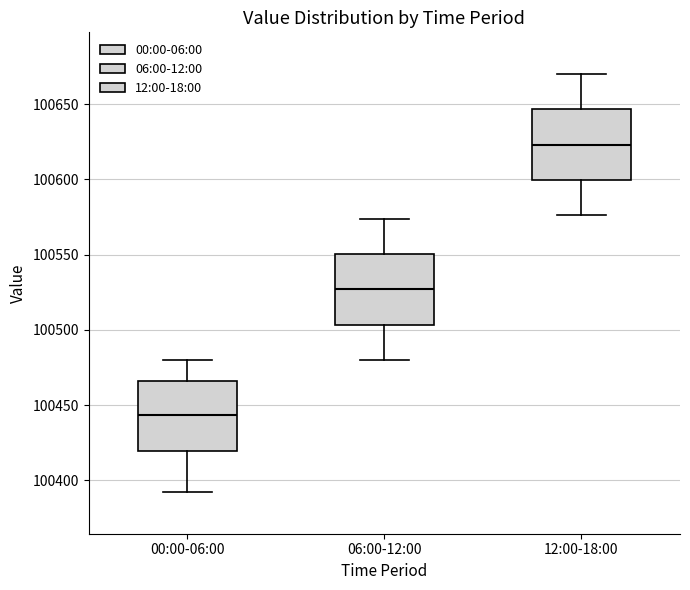

Where is the upper edge of the box for 00:00-06:00 on the y-axis? The values are not printed on the chart, so give them approximately, as read against the axis.

100465